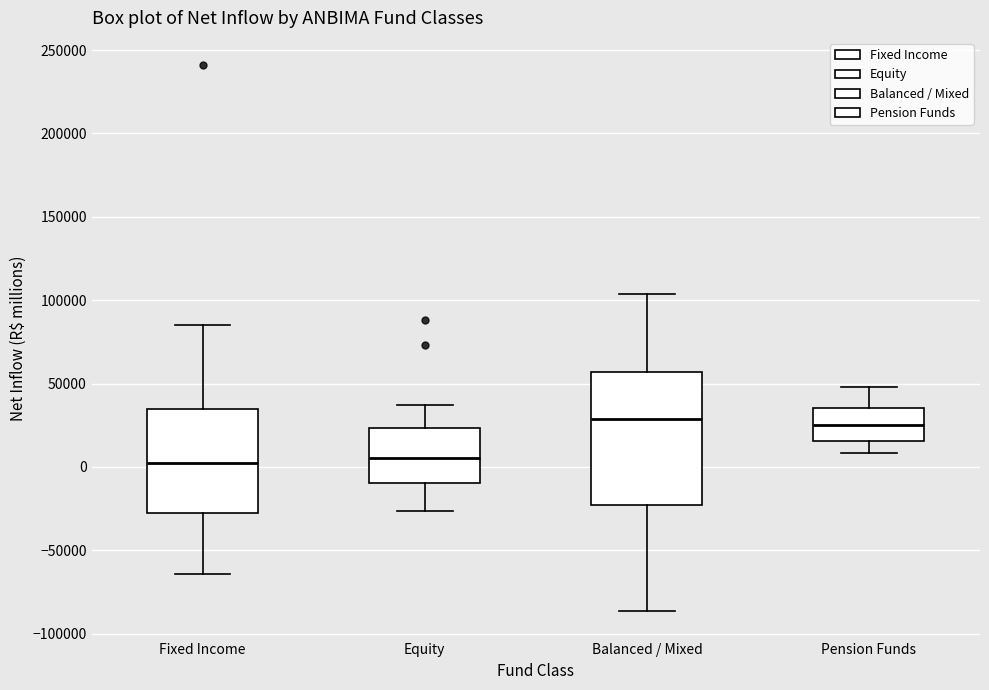

Reading left to right, read every box against the y-axis: the position of its median line, the range the box covers, and the ends of its whiskers. The values are not printed on the chart, so give them approximately, as read against the axis.

Fixed Income: median 0, box -30000 to 35000, whiskers -65000 to 85000
Equity: median 5000, box -10000 to 25000, whiskers -25000 to 35000
Balanced / Mixed: median 30000, box -25000 to 55000, whiskers -85000 to 105000
Pension Funds: median 25000, box 15000 to 35000, whiskers 10000 to 50000